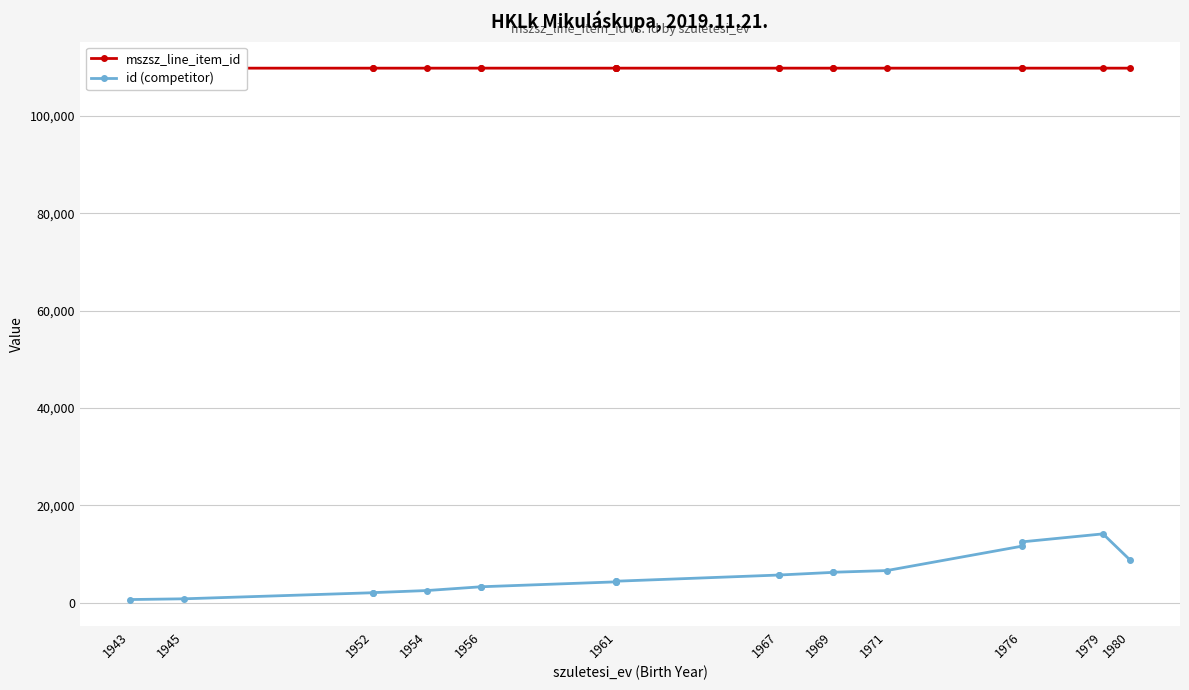

Which series has the widest spread of values?

id (competitor)